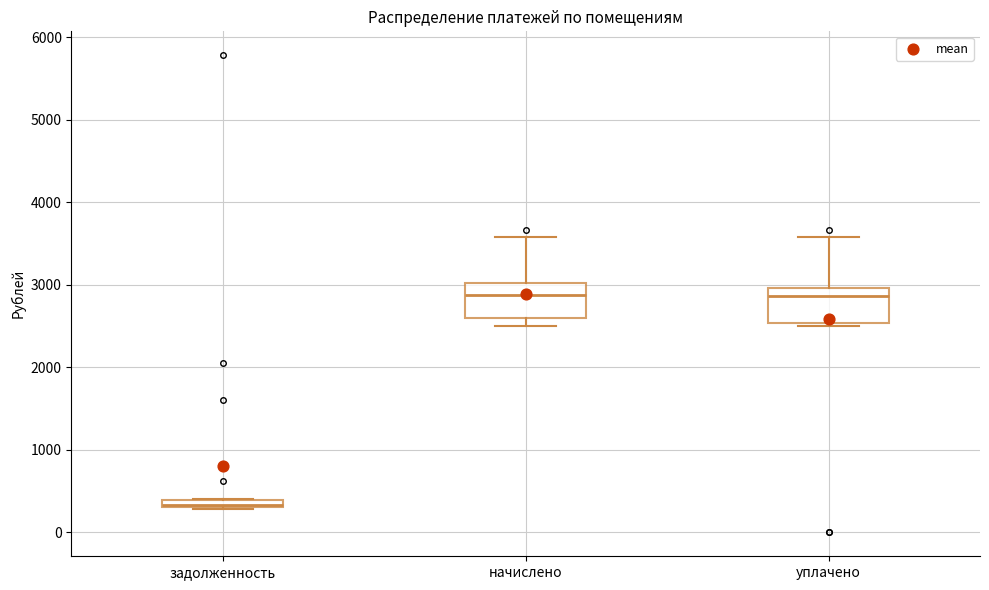

Which box has the lowest median line?

задолженность